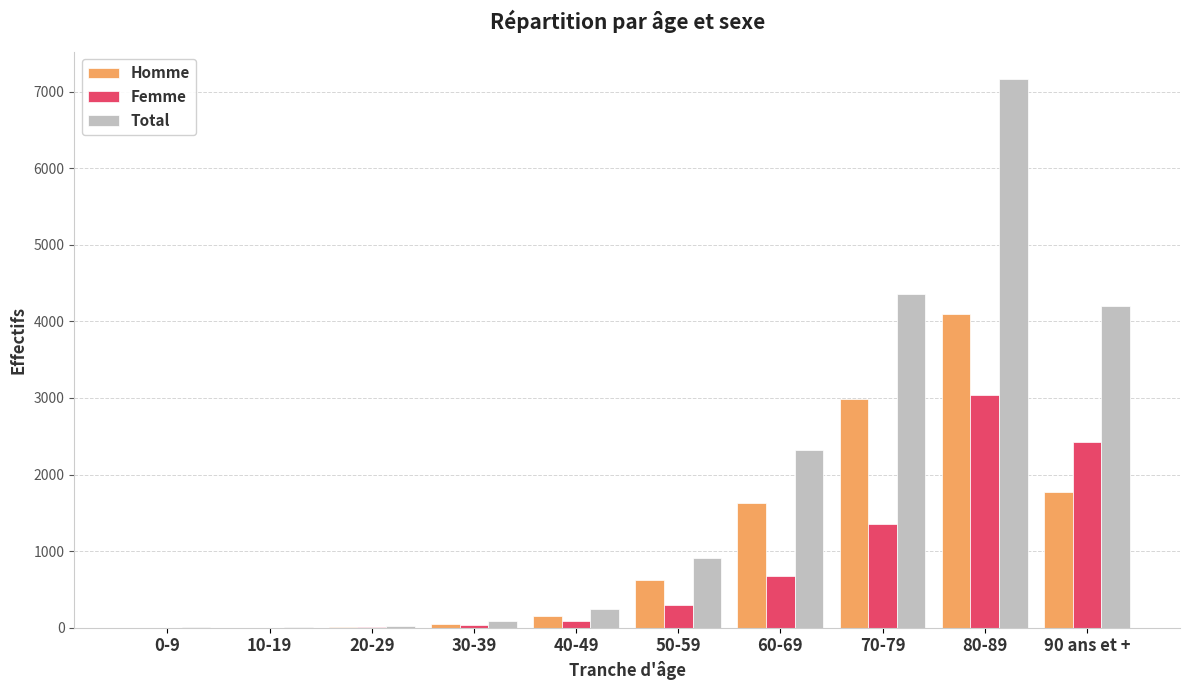

What is the approximate value of Homme at 70-79, to the nearest 50?

3000